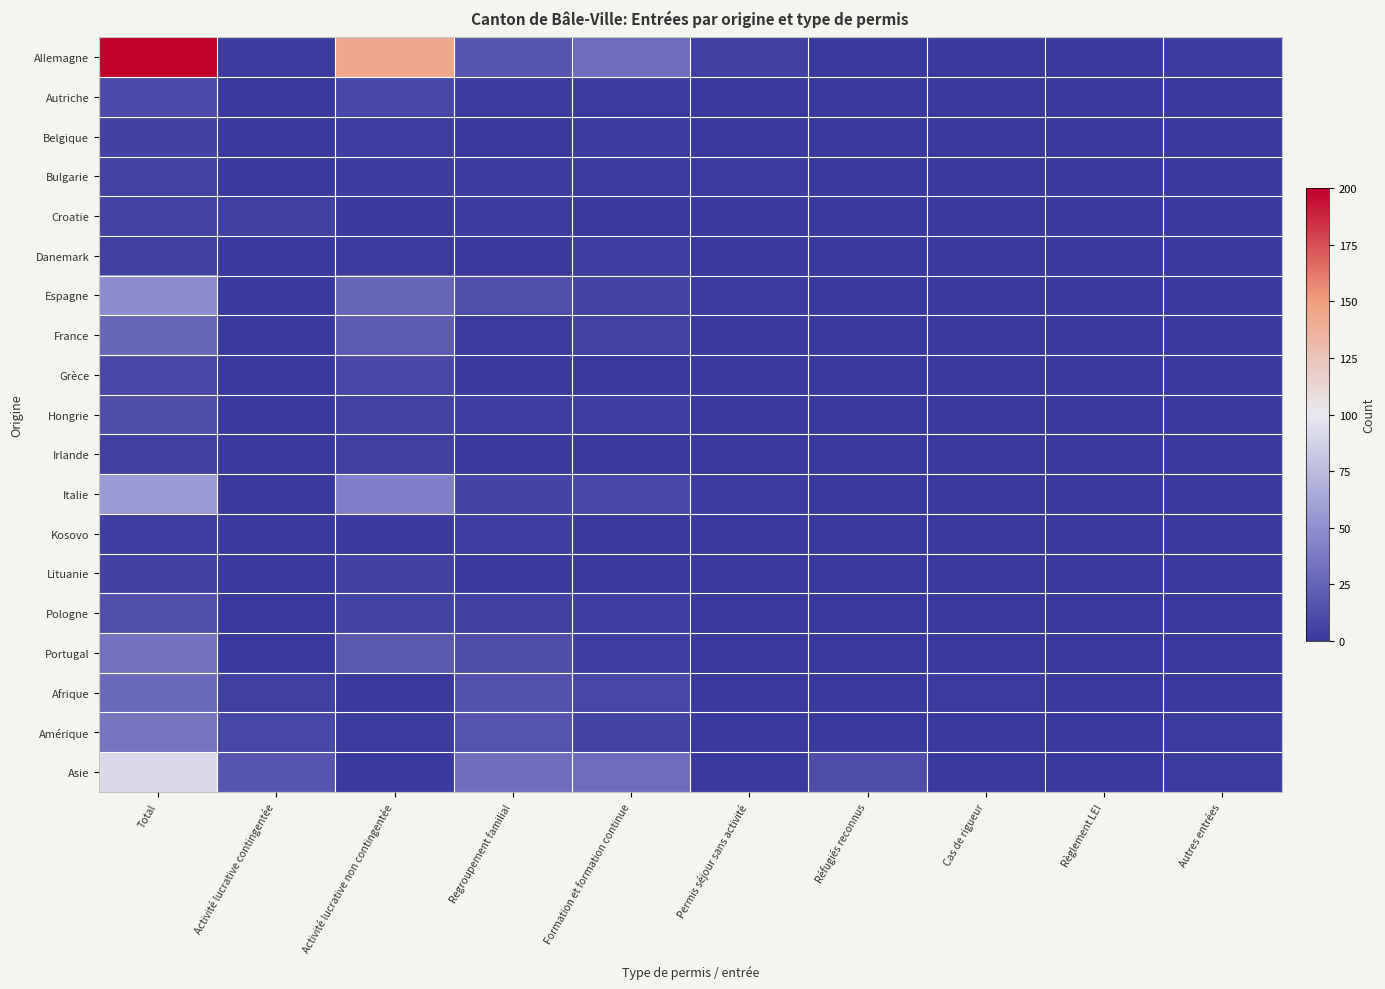

At how many categories does at least one series exceed 19?

4